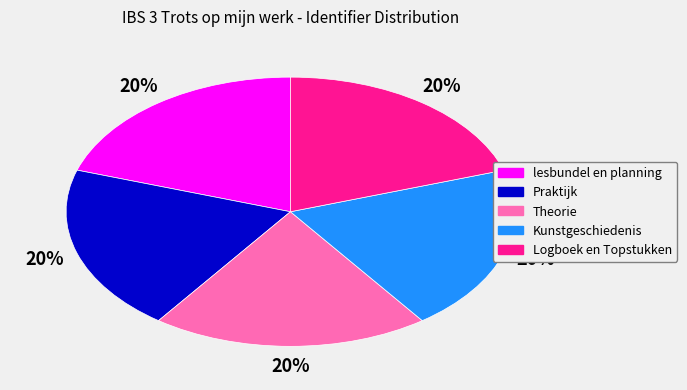

Is the sum of Kunstgeschiedenis and Logboek en Topstukken greater than half?

No